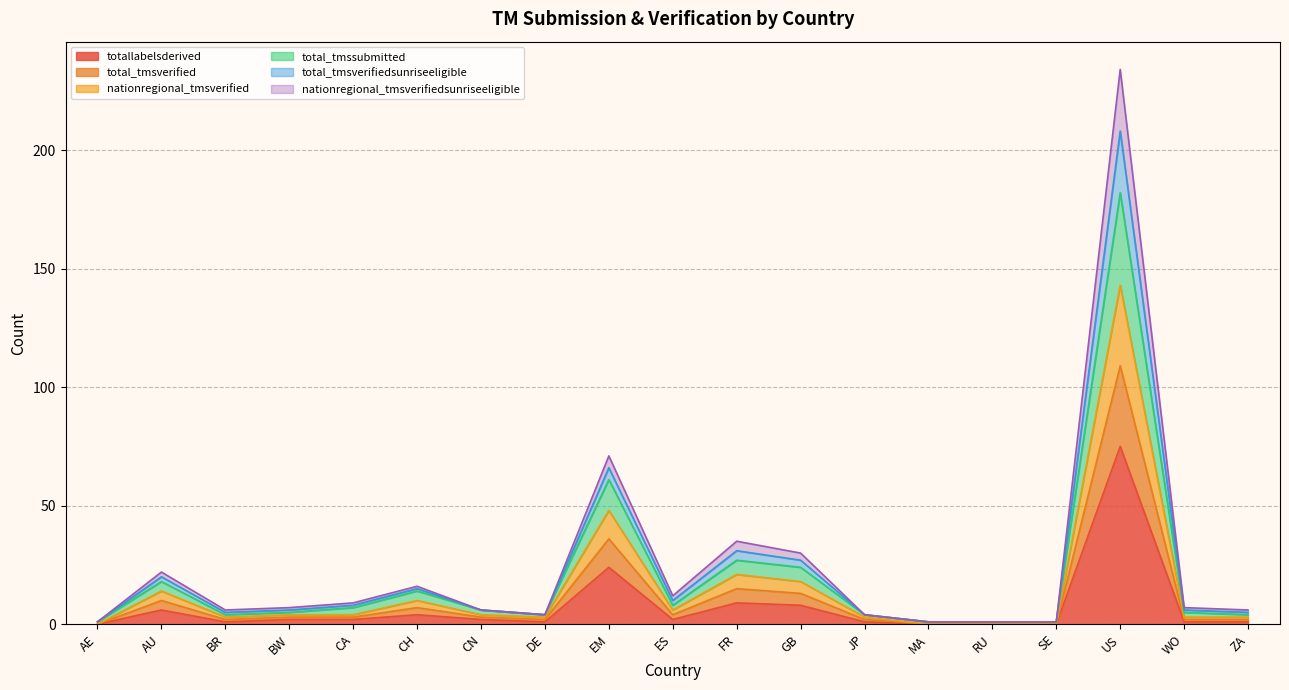

Where does the total_tmssubmitted series first go above 6?

AU